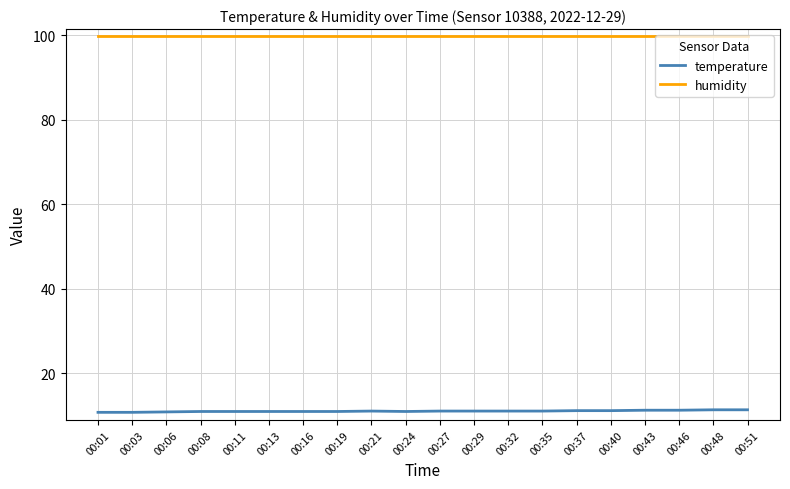

The value of temperature at 00:37 is 17.8. True or false?

False